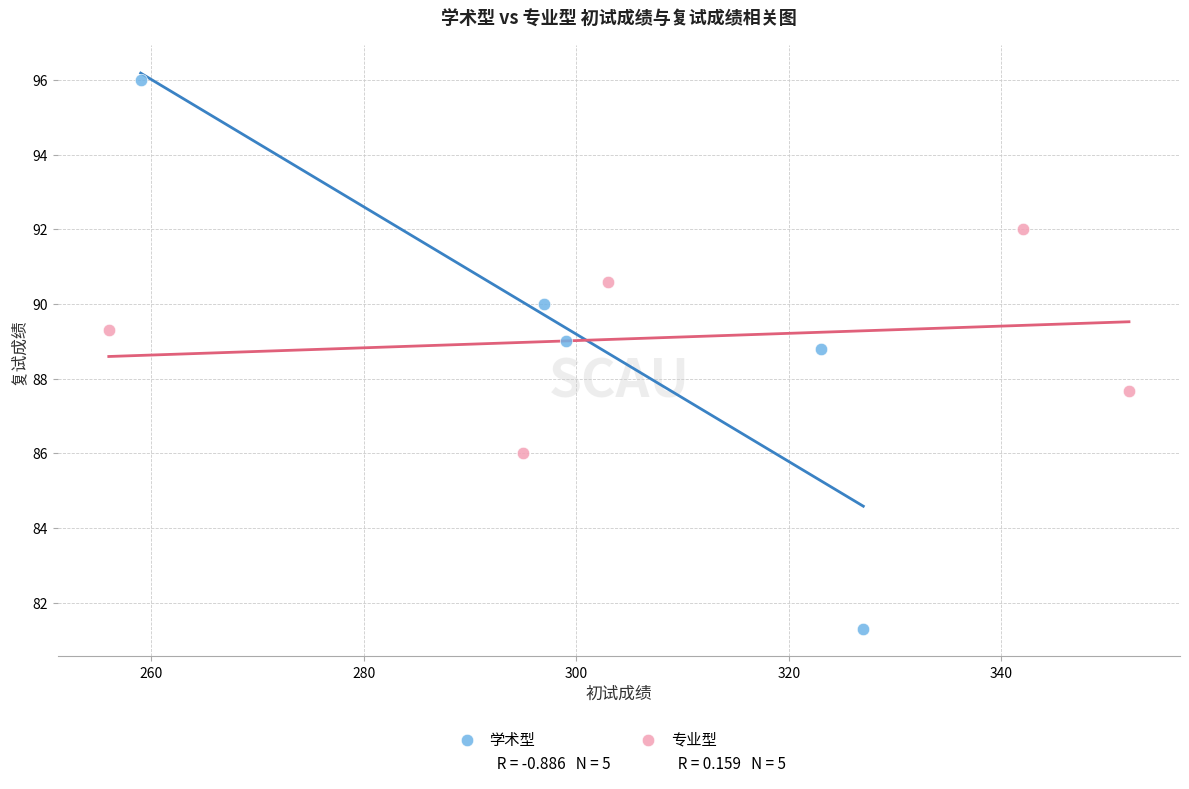

Which series reaches the minimum Y coordinate?

学术型